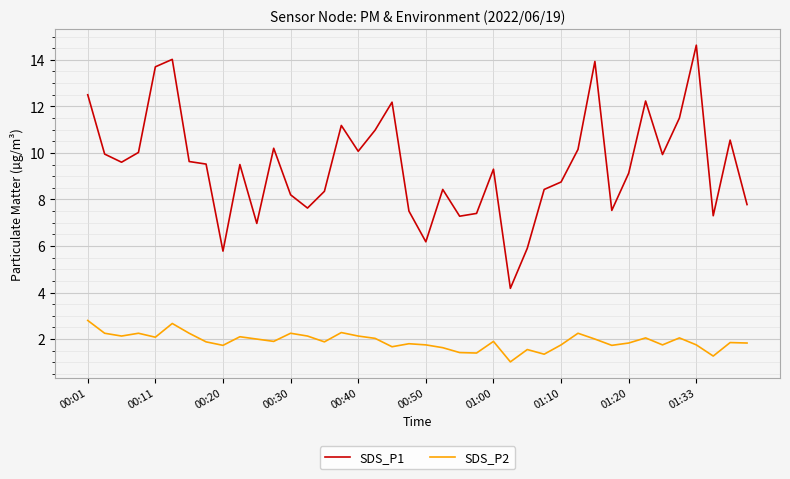

What is the highest value of the SDS_P1 series?

14.6